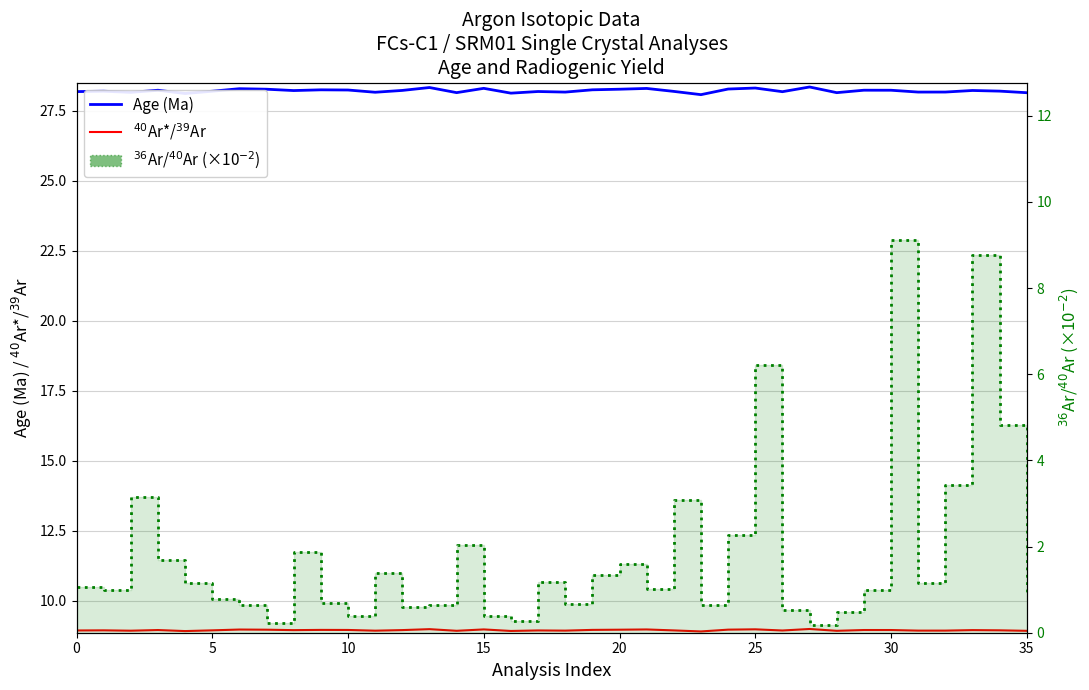

What is the difference between the Age (Ma) values at 28 and 30?

0.1